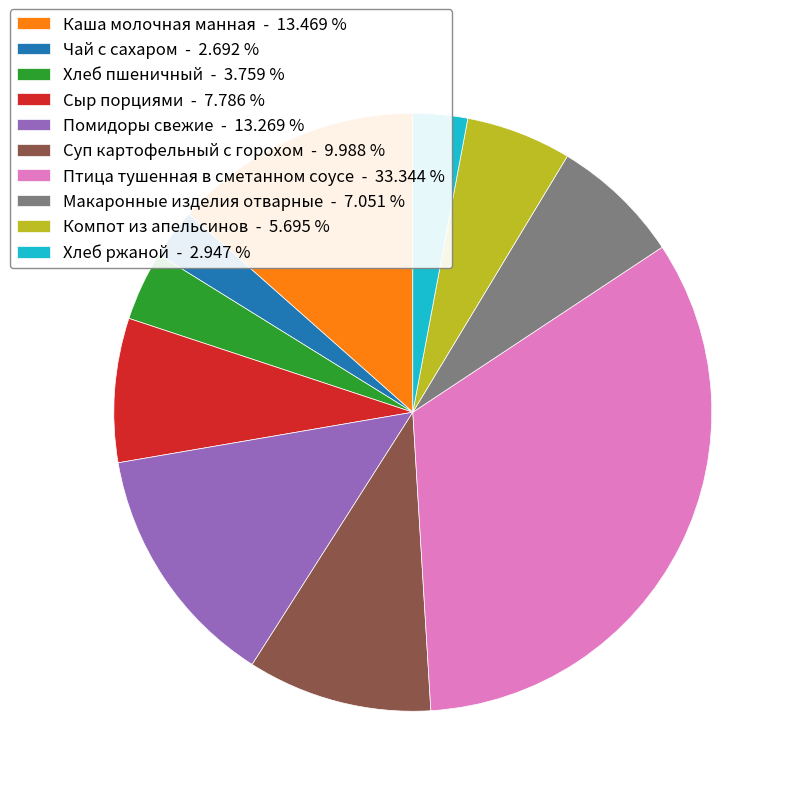

What is the ratio of the value at Макаронные изделия отварные - 7.051 % to the value at Каша молочная манная - 13.469 %?

0.5